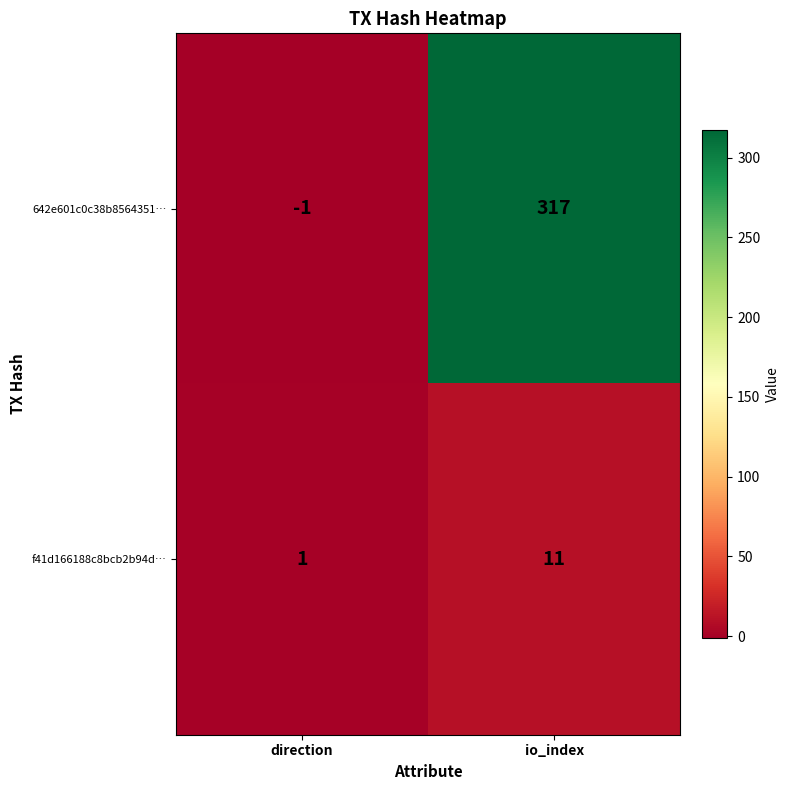

Which series has the widest spread of values?

642e601c0c38b8564351…